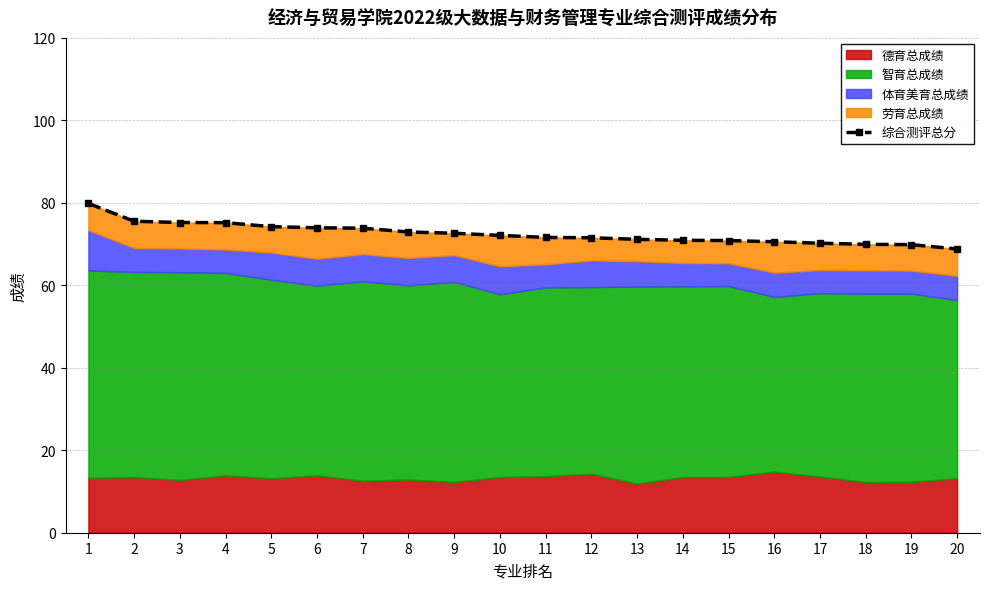

List the labels in order of value, smallest first.

20, 19, 18, 17, 16, 15, 14, 13, 12, 11, 10, 9, 8, 7, 6, 5, 4, 3, 2, 1